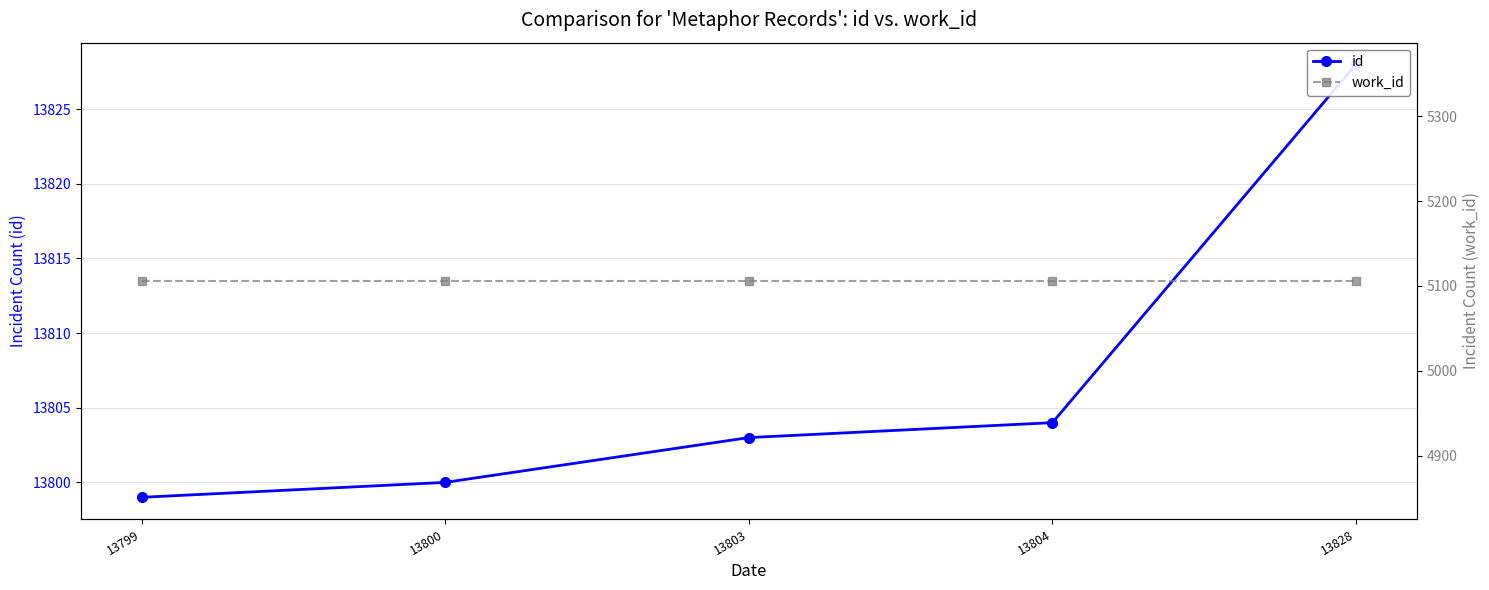

What value does the id series have at 13799?

13799